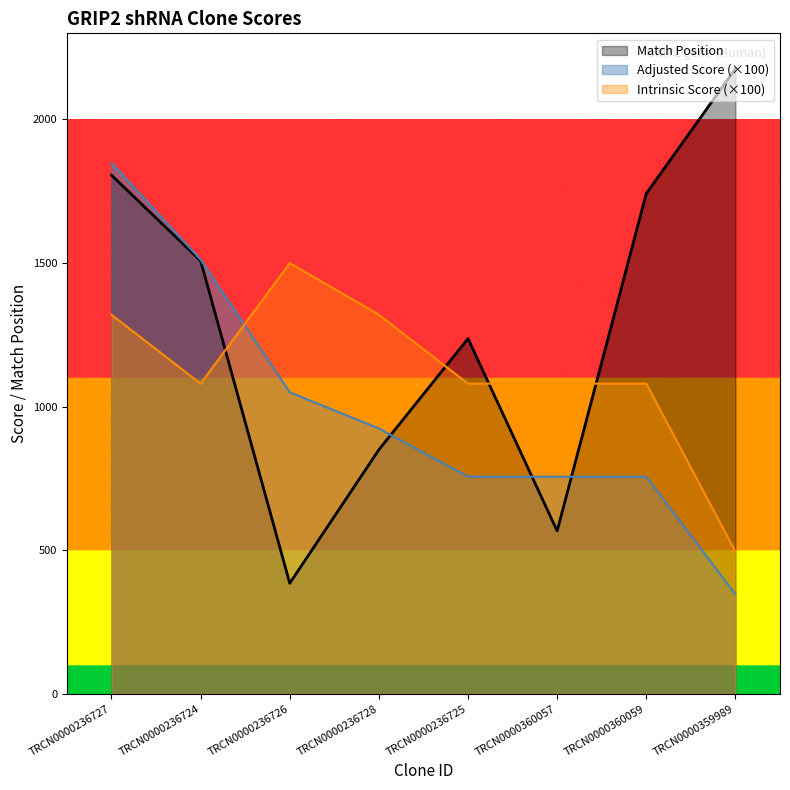

At how many categories does at least one series exceed 1024?

8